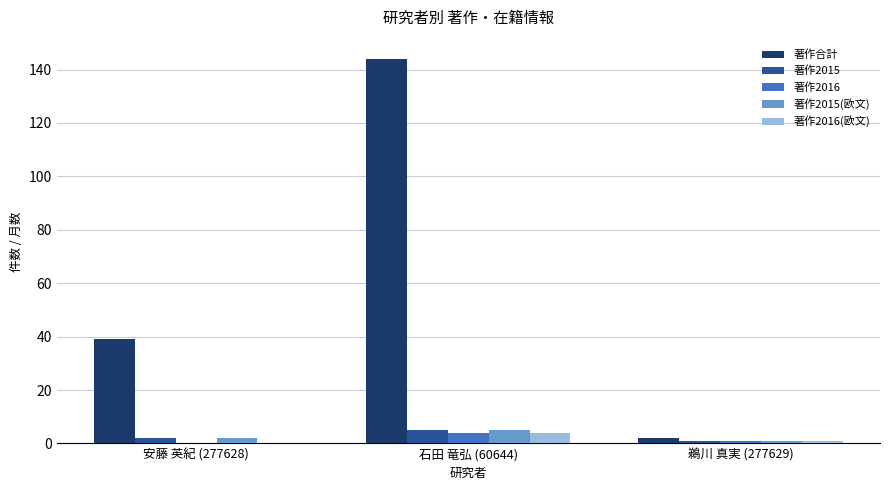

What is the sum of all 著作2015 values?

8